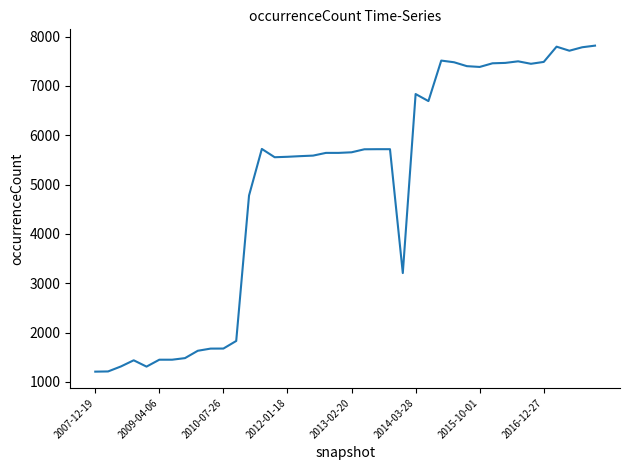

How many lines are shown in the chart?

1